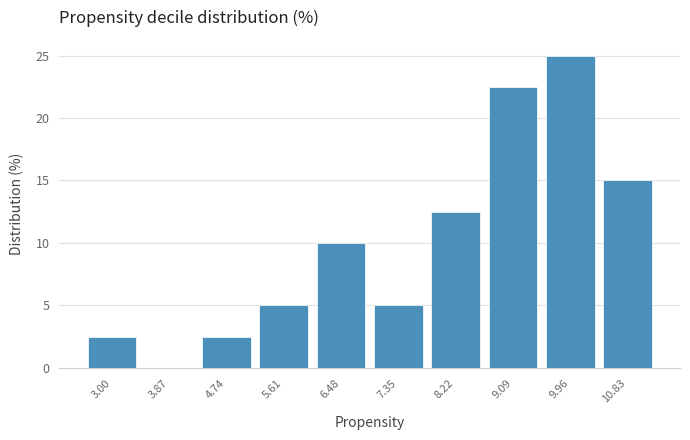

Reading left to right, what are all the values shown in this chart?

3.00=2.5	3.87=0.0	4.74=2.5	5.61=5.0	6.48=10.0	7.35=5.0	8.22=12.5	9.09=22.5	9.96=25.0	10.83=15.0